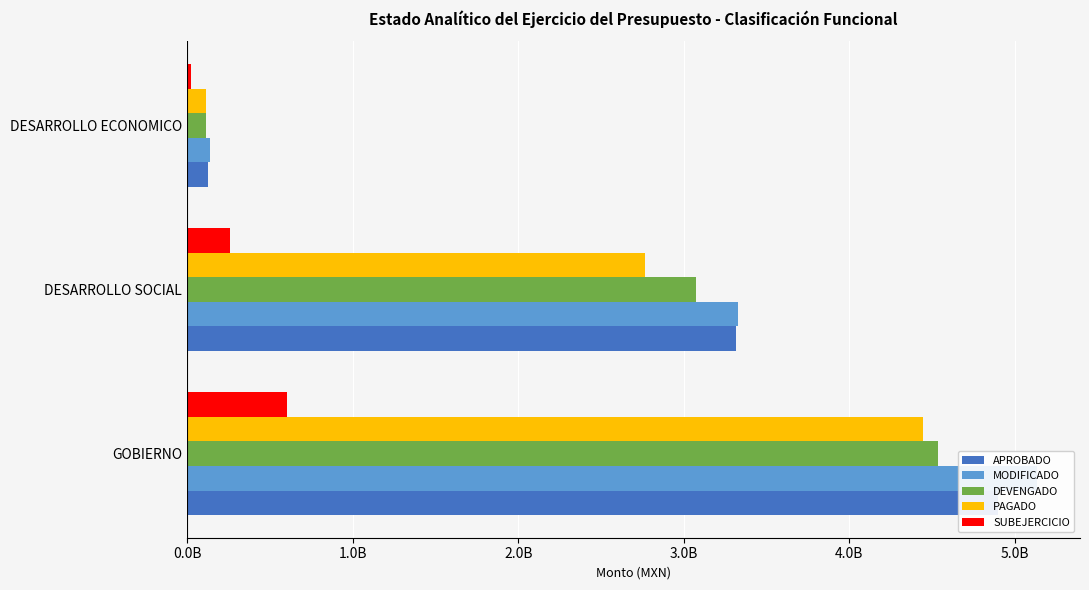

What is the sum of all SUBEJERCICIO values?

884361312.1